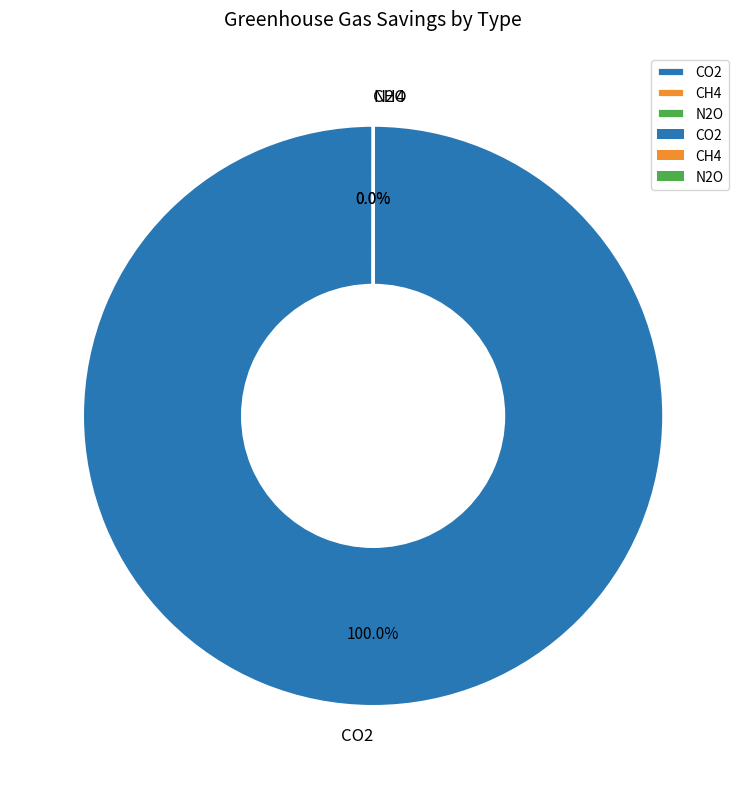

What is the largest slice in the pie chart?

CO2